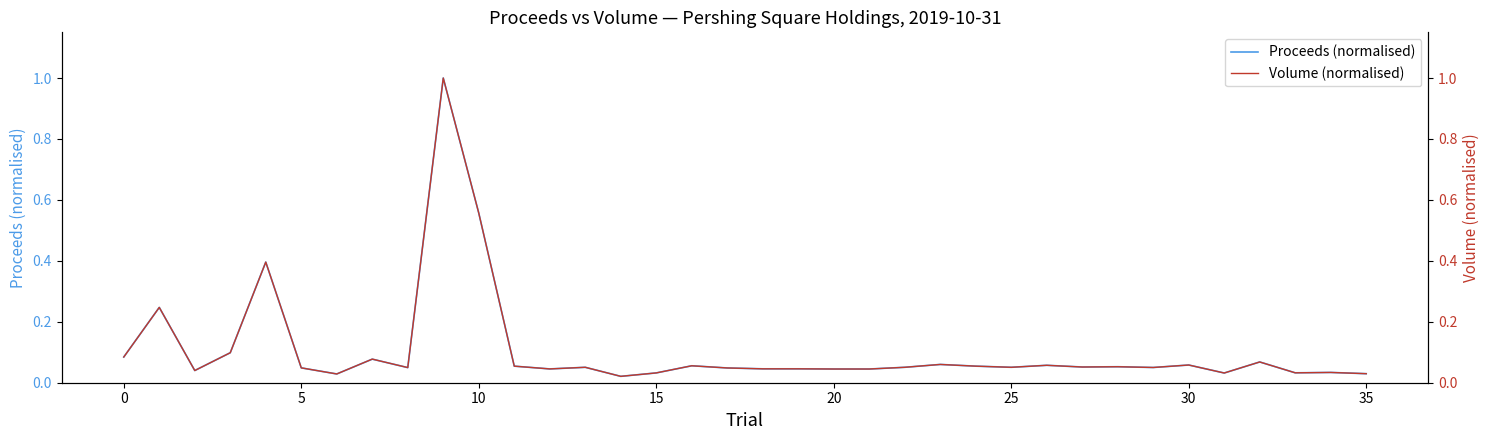

Rank the series by their average value, from highest to lowest.

Volume (normalised), Proceeds (normalised)